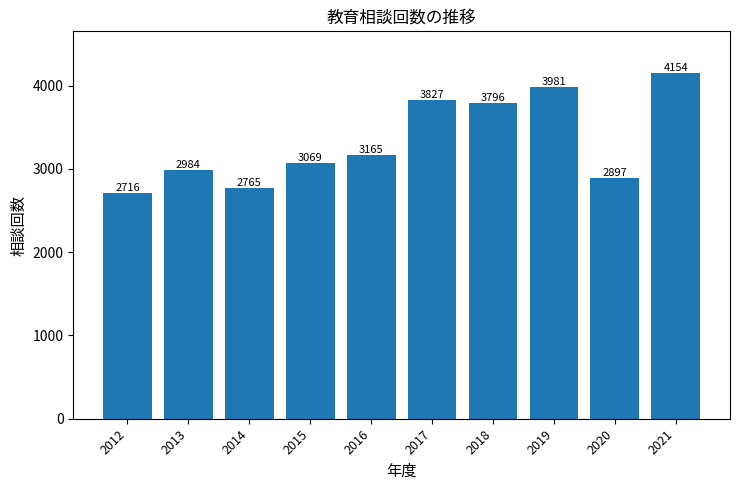

Reading left to right, list all the values displayed in this chart.

2716	2984	2765	3069	3165	3827	3796	3981	2897	4154